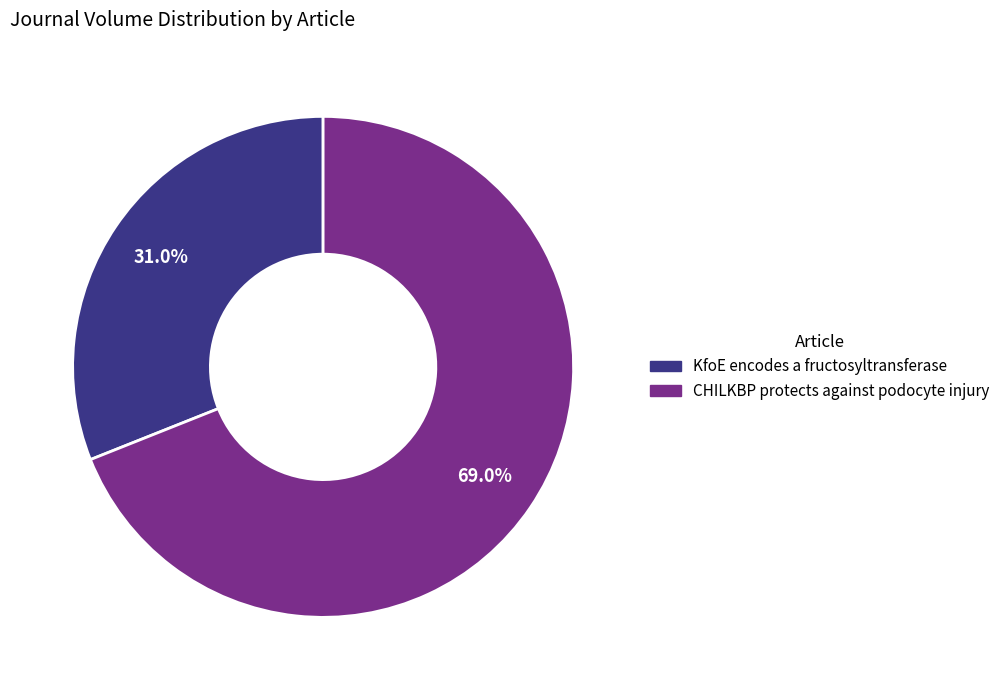

To the nearest percent, what is the difference between the CHILKBP protects against podocyte injury and KfoE encodes a fructosyltransferase slice percentages?

38%